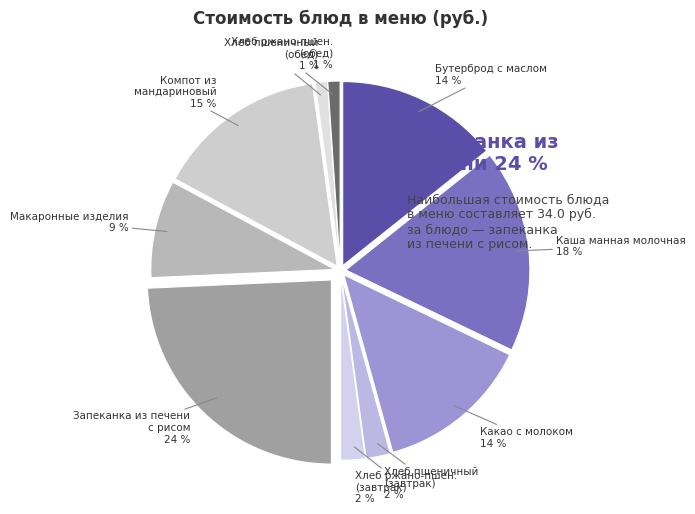

How many slices are in this pie chart?

10